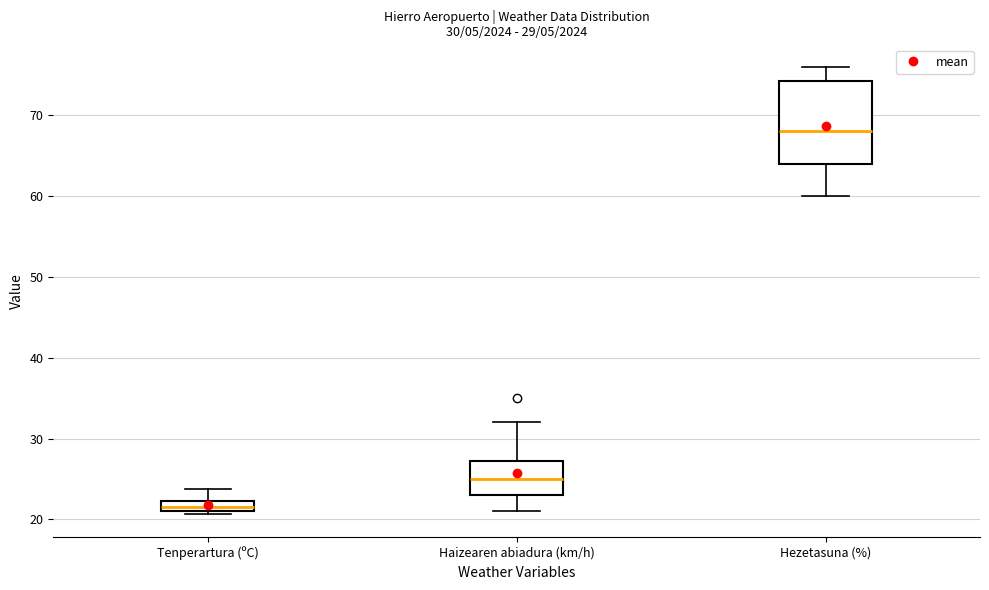

Which box has the highest median line?

Hezetasuna (%)